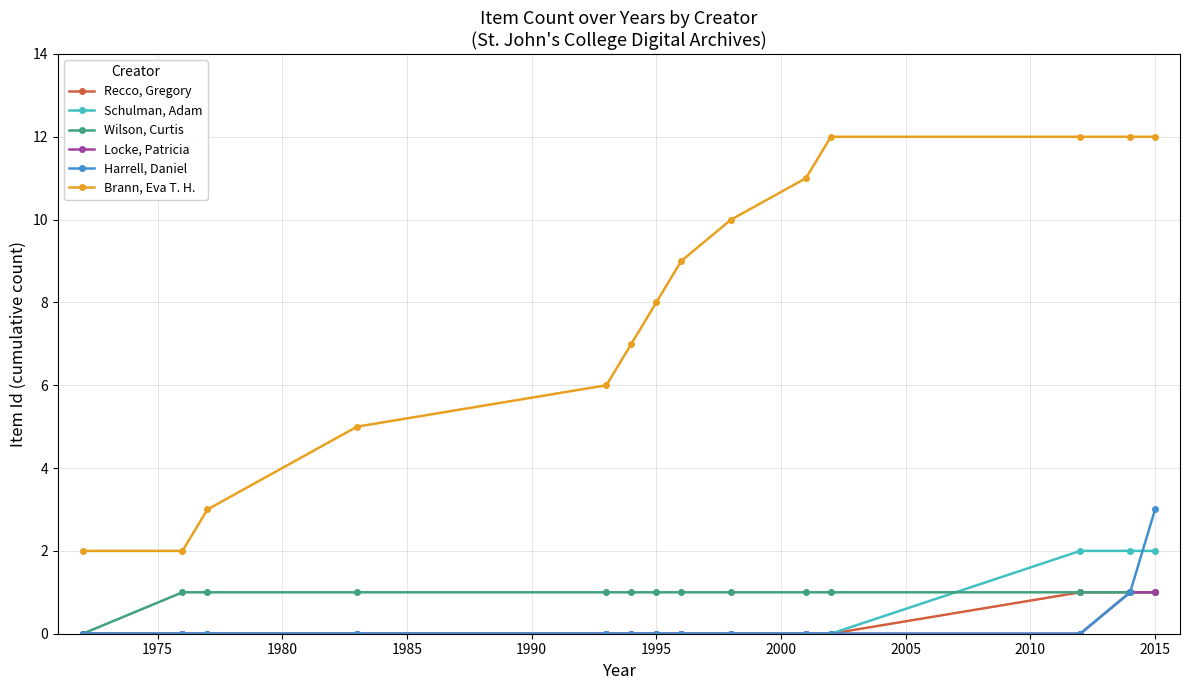

True or false: Brann, Eva T. H. and Schulman, Adam intersect in this chart.

False